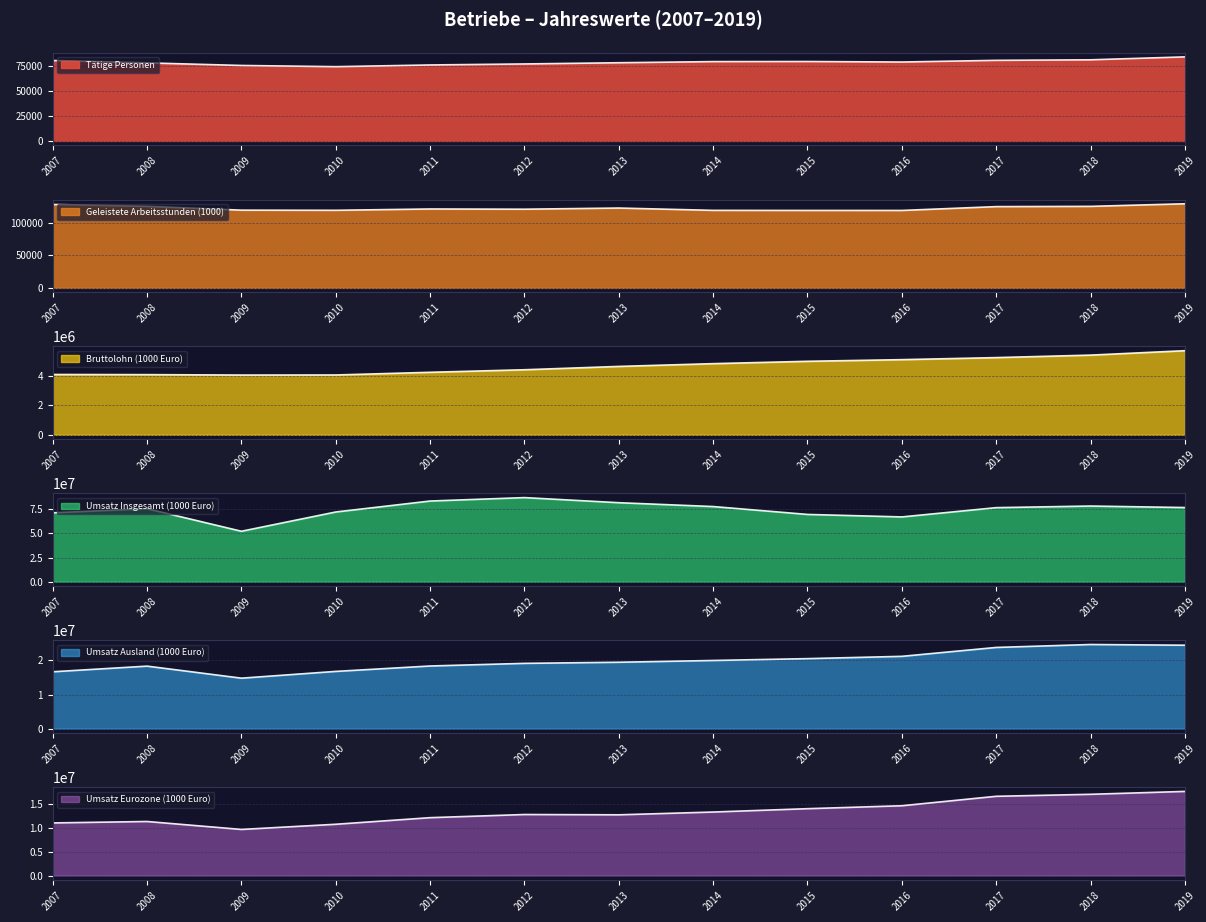

True or false: Umsatz Insgesamt (1000 Euro) has more than 2 points higher than both neighbors.

True